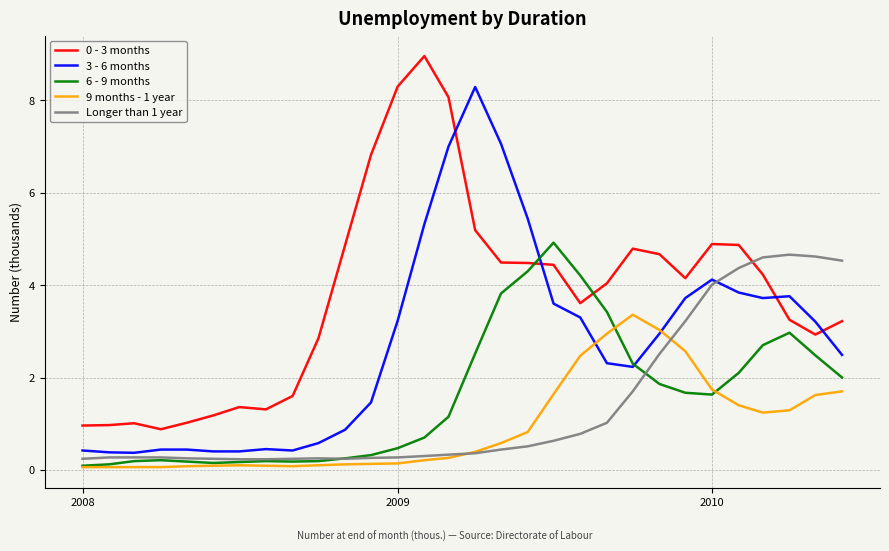

Which series has the largest total across all categories?

0 - 3 months